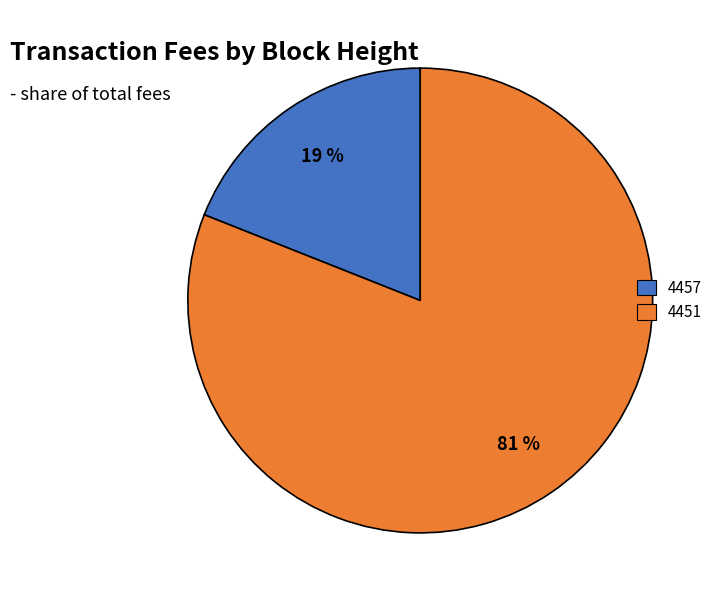

Rank the categories by value from highest to lowest.

4451, 4457